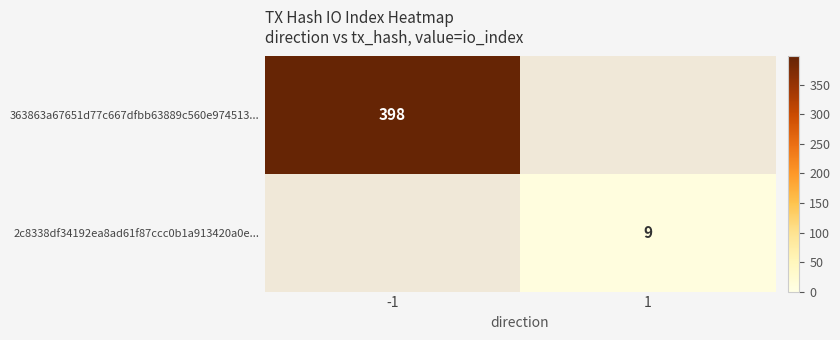

Which category has the lowest value across all series?

1